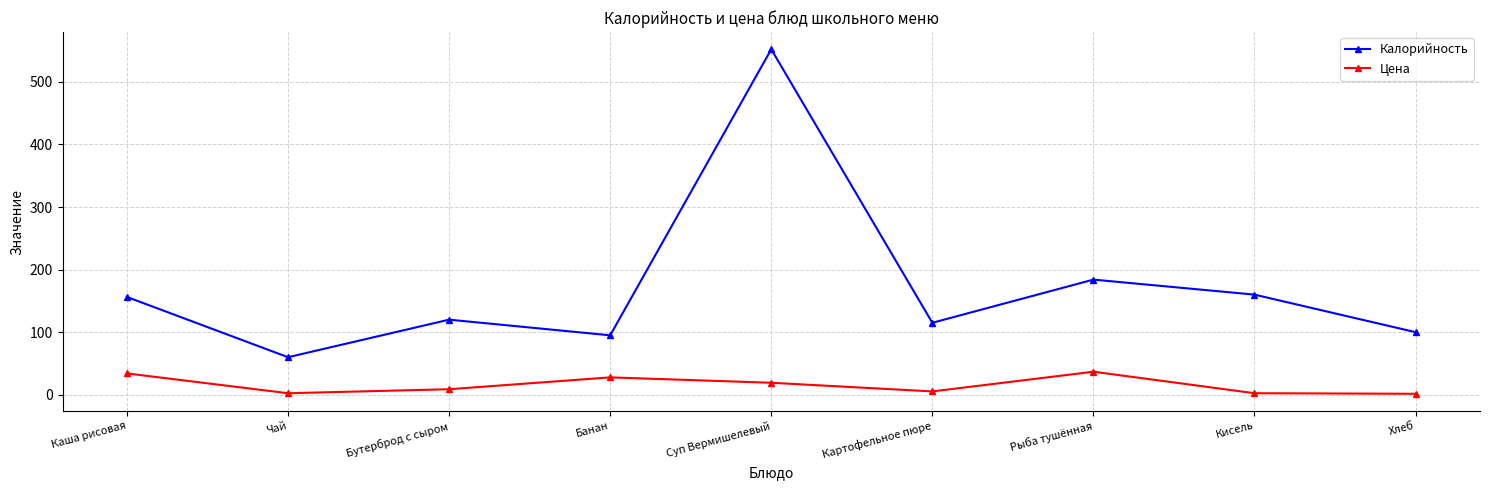

True or false: Цена has more than 1 points higher than both neighbors.

True